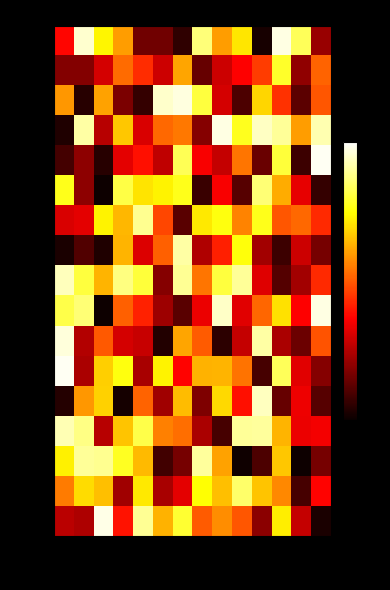

Between 001f and 0005, which is larger?

001f